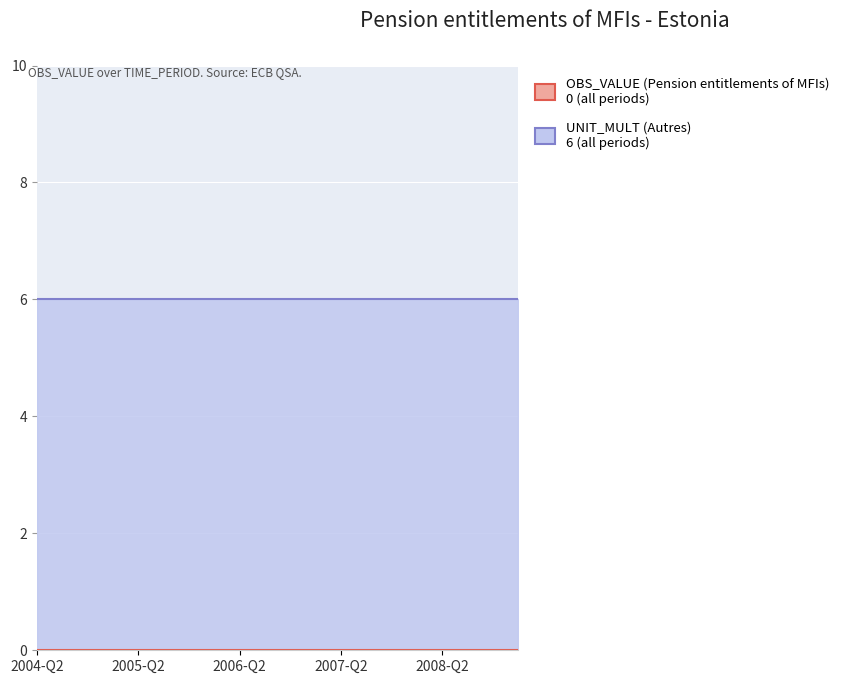

Which series has the largest range (max minus min)?

Pension entitlements of MFIs